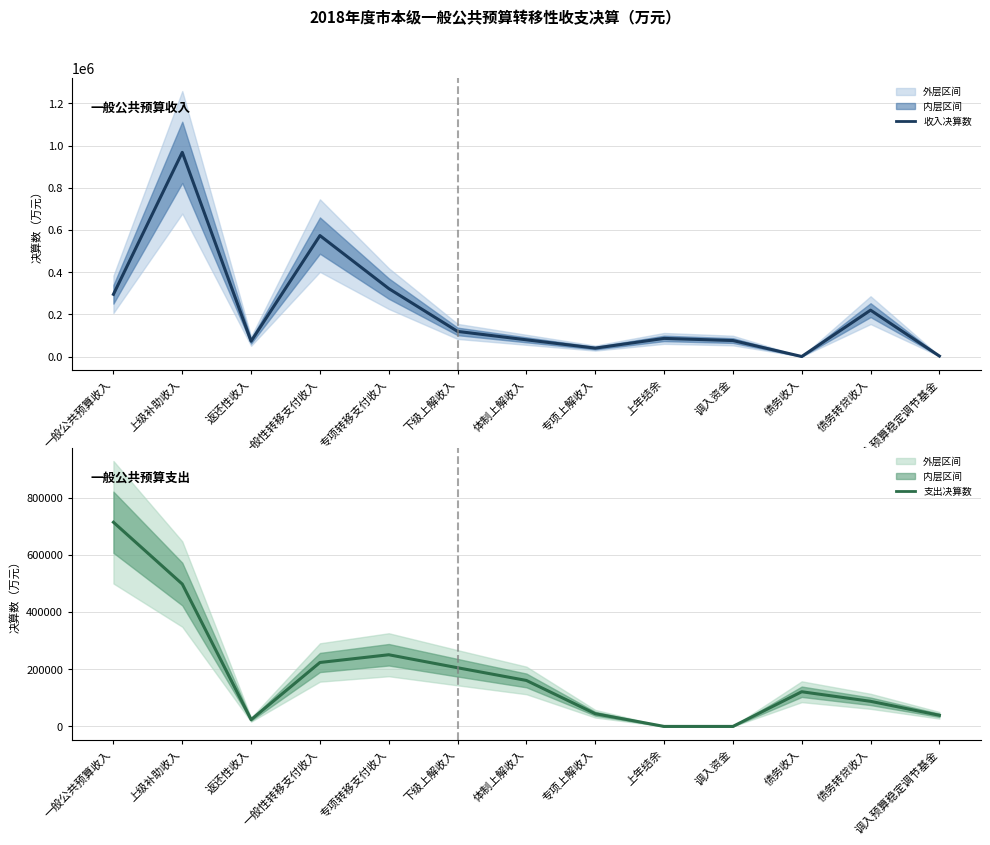

In 收入决算数, how many points are higher than both neighbors (excluding endpoints)?

4